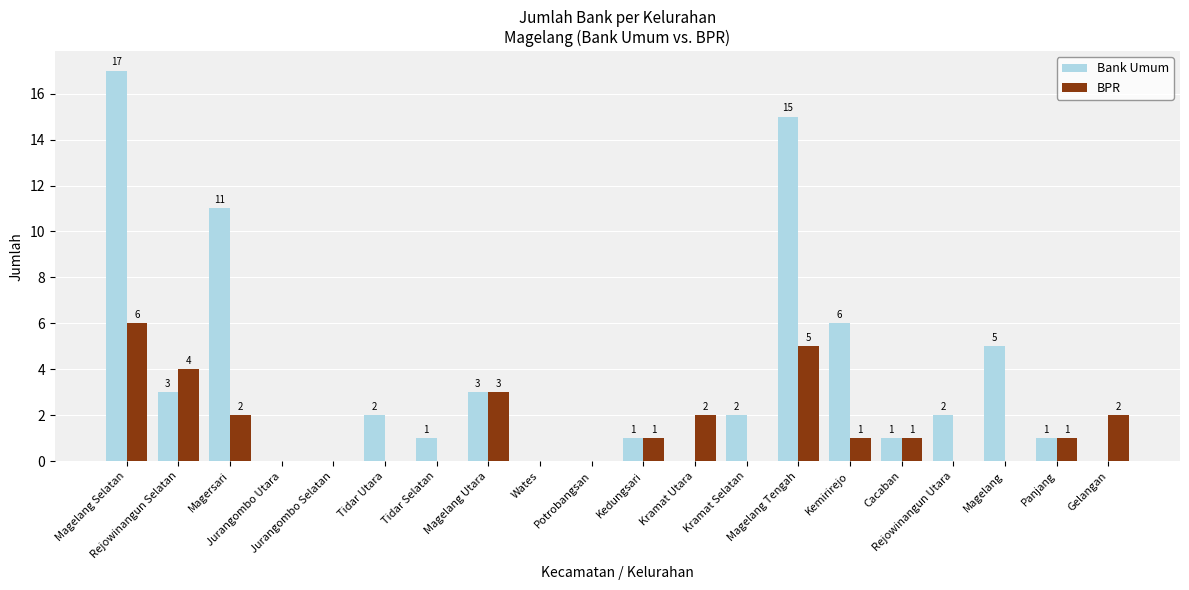

Which series has the largest total across all categories?

Bank Umum